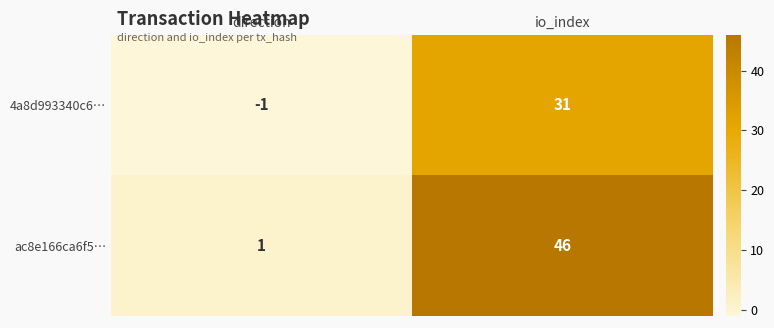

What is the difference between the highest and lowest values at io_index?

15